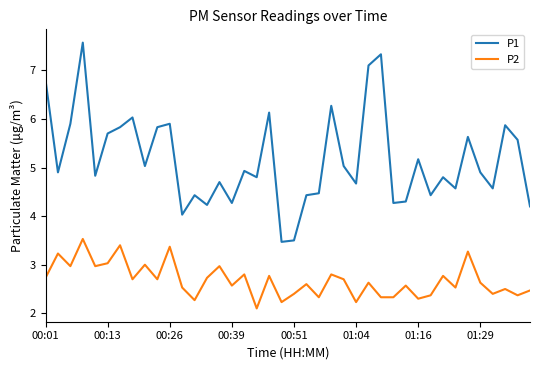

True or false: P1 and P2 intersect in this chart.

False